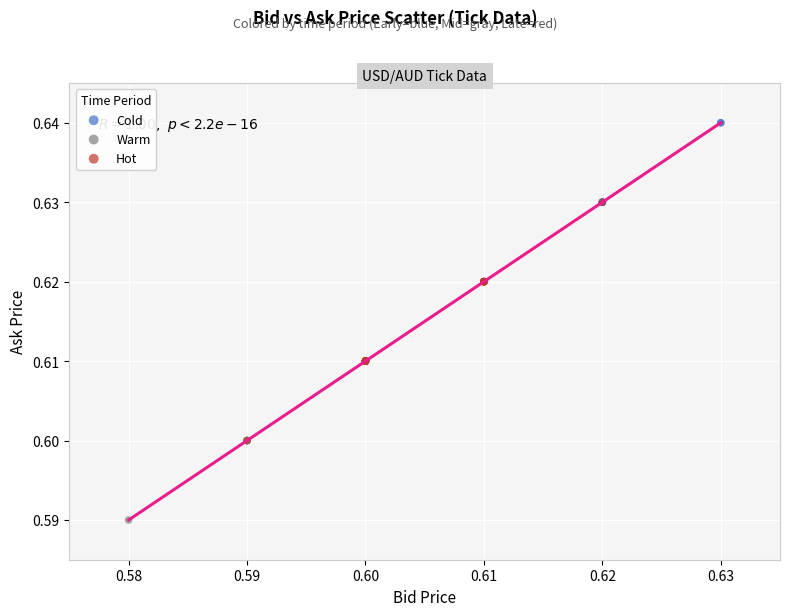

What are all the series names shown in the legend?

Cold, Warm, Hot